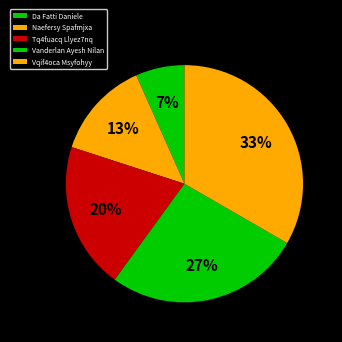

How many slices are in this pie chart?

5